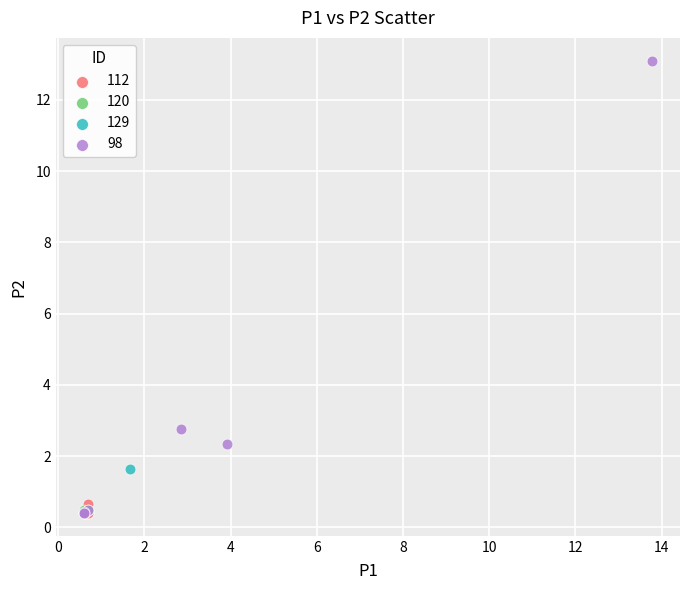

Which series has the largest Y range (max minus min)?

98